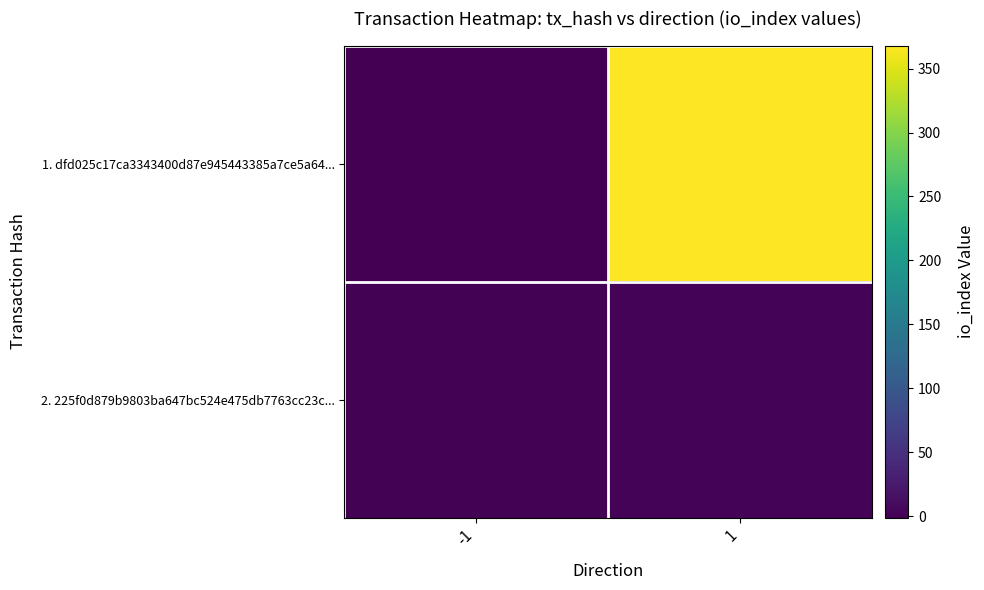

Rank the series at -1 from lowest to highest value.

1. dfd025c17ca3343400d87e945443385a7ce5a64..., 2. 225f0d879b9803ba647bc524e475db7763cc23c...